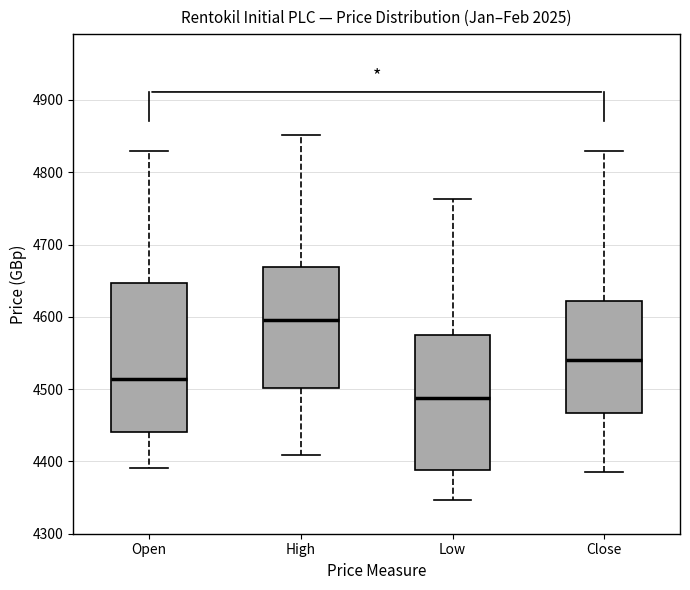

Which box's median line is the highest?

High